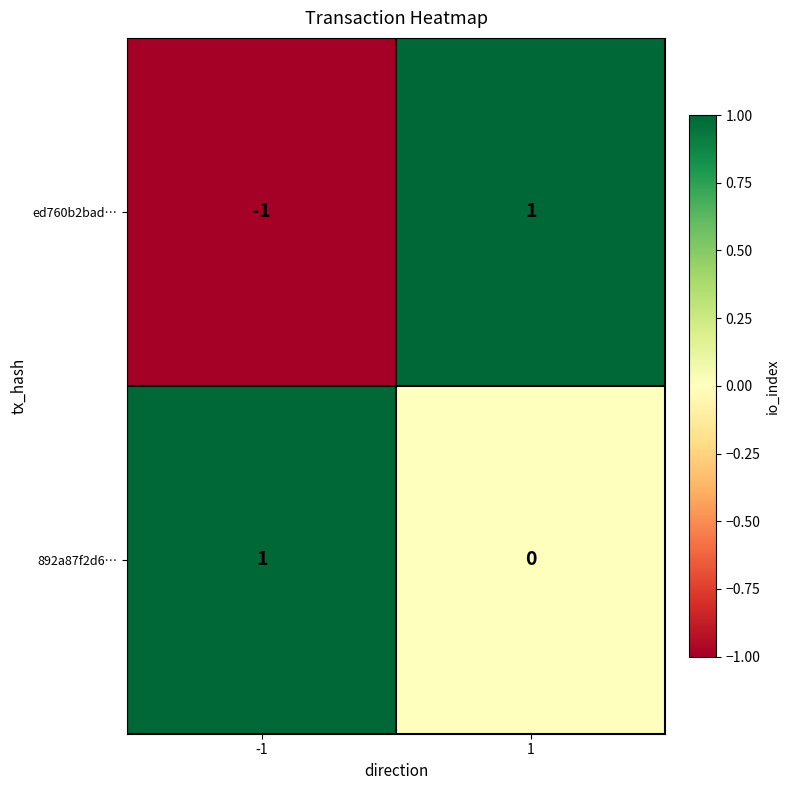

Reading left to right, transcribe all the data shown in this chart.

ed760b2bad…: -1=-1	1=1
892a87f2d6…: -1=1	1=0